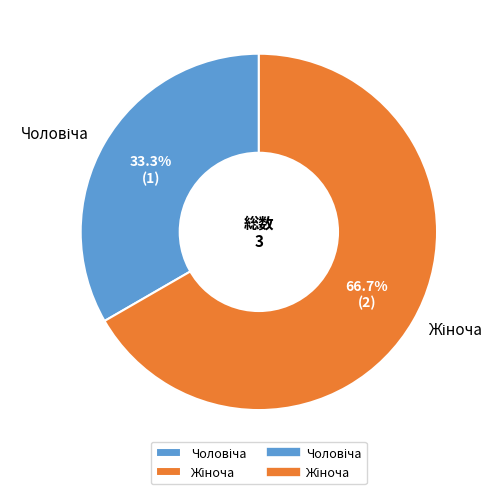

Count the number of slices in the pie.

2